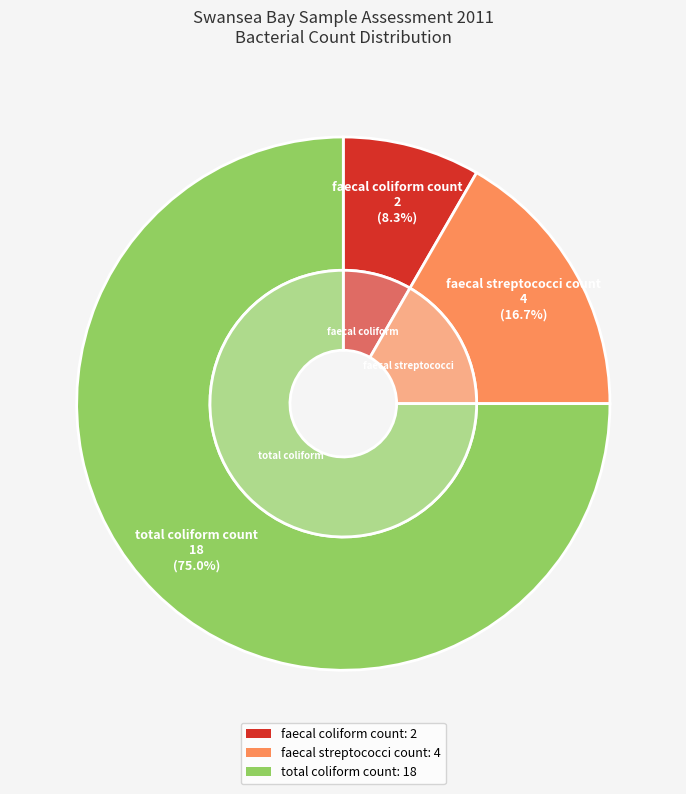

Which category has the smallest portion of the pie?

faecal coliform count